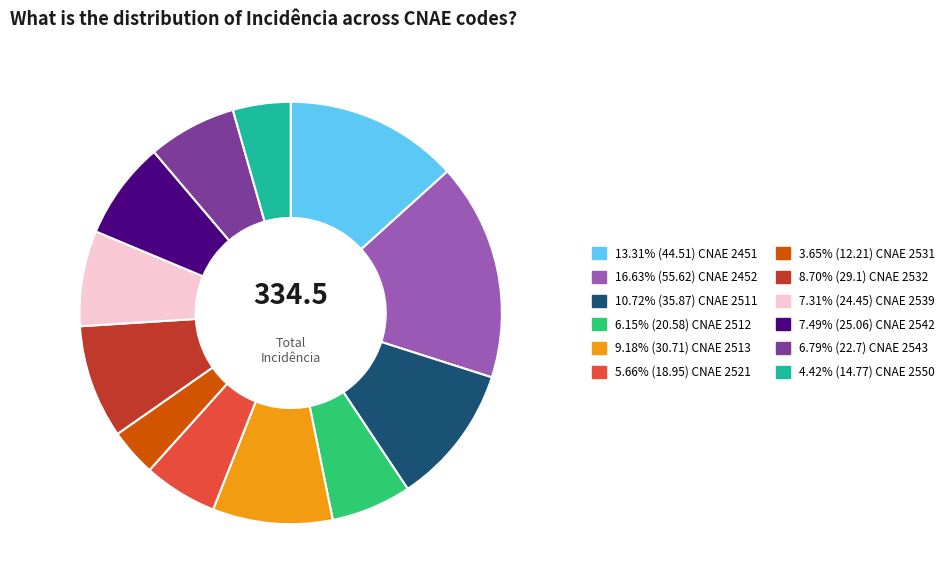

Does any single category account for the majority?

No